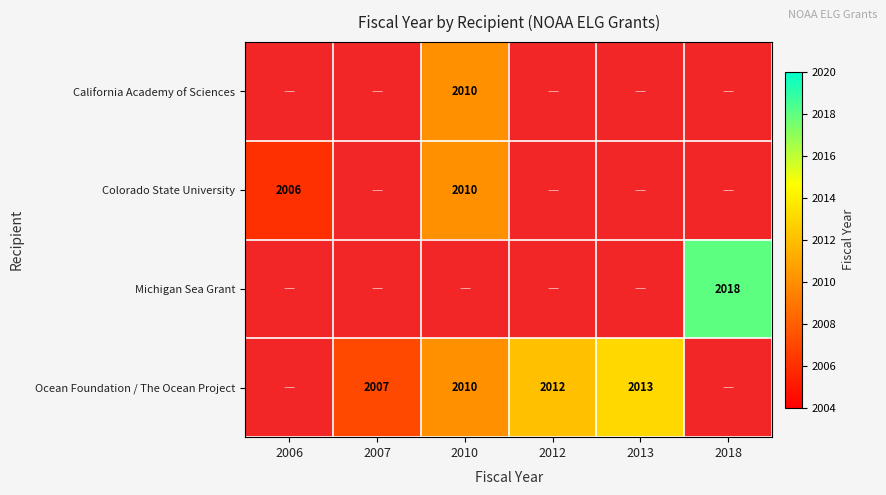

The value of Ocean Foundation / The Ocean Project at 2007 is 2971. True or false?

False